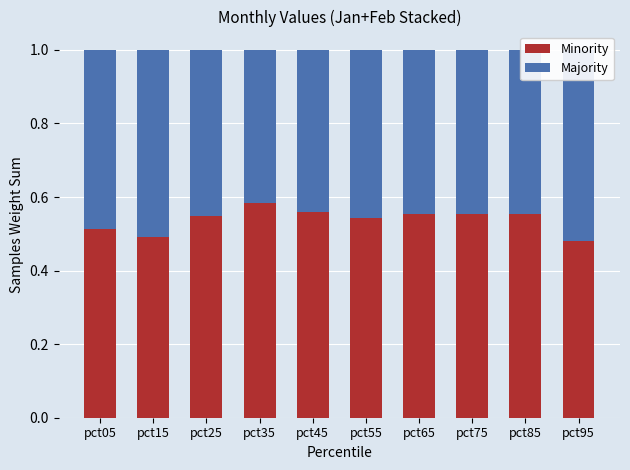

True or false: Majority has a value of 0.5 at pct55.

True